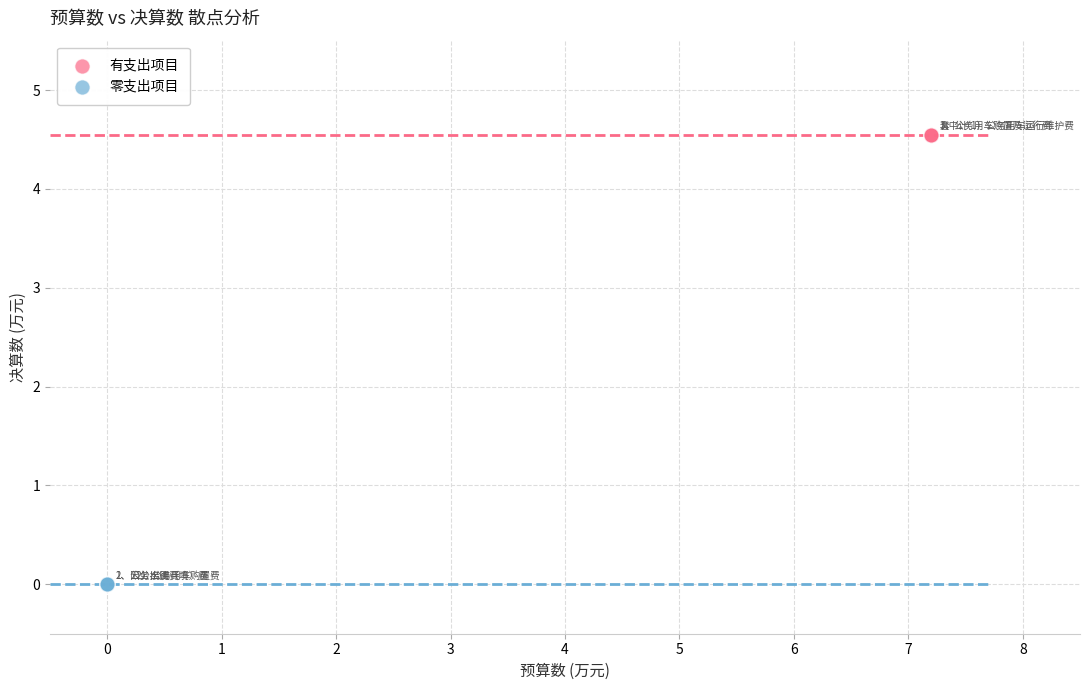

Which series contains the lowest Y value?

零支出项目